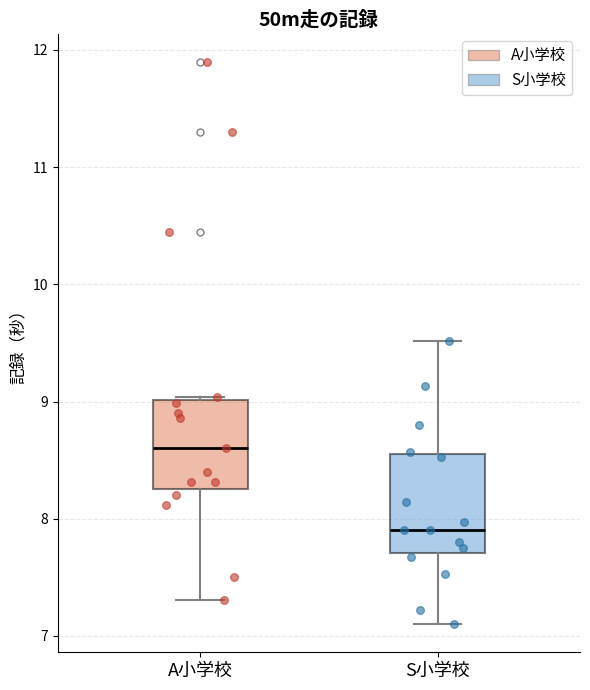

Reading left to right, read every box against the y-axis: the position of its median line, the range the box covers, and the ends of its whiskers. The values are not printed on the chart, so give them approximately, as read against the axis.

A小学校: median 8.6, box 8.3 to 9.0, whiskers 7.3 to 9.0
S小学校: median 7.9, box 7.7 to 8.6, whiskers 7.1 to 9.5